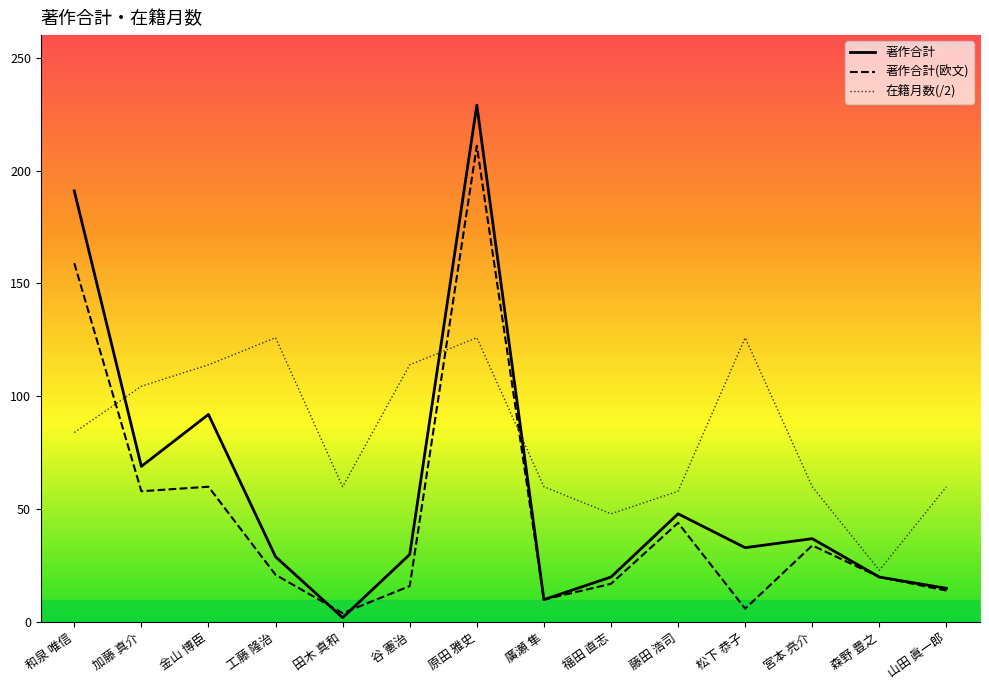

What is the difference between the 著作合計(欧文) values at 松下 恭子 and 原田 雅史?

205.0